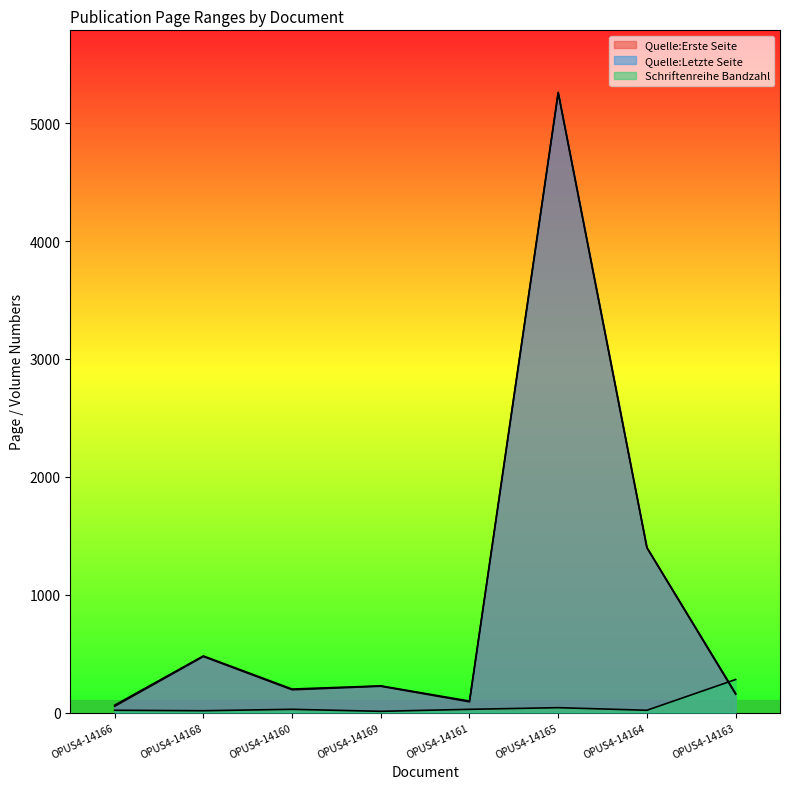

What is the sum of the Schriftenreihe Bandzahl values at OPUS4-14161 and OPUS4-14168?

42